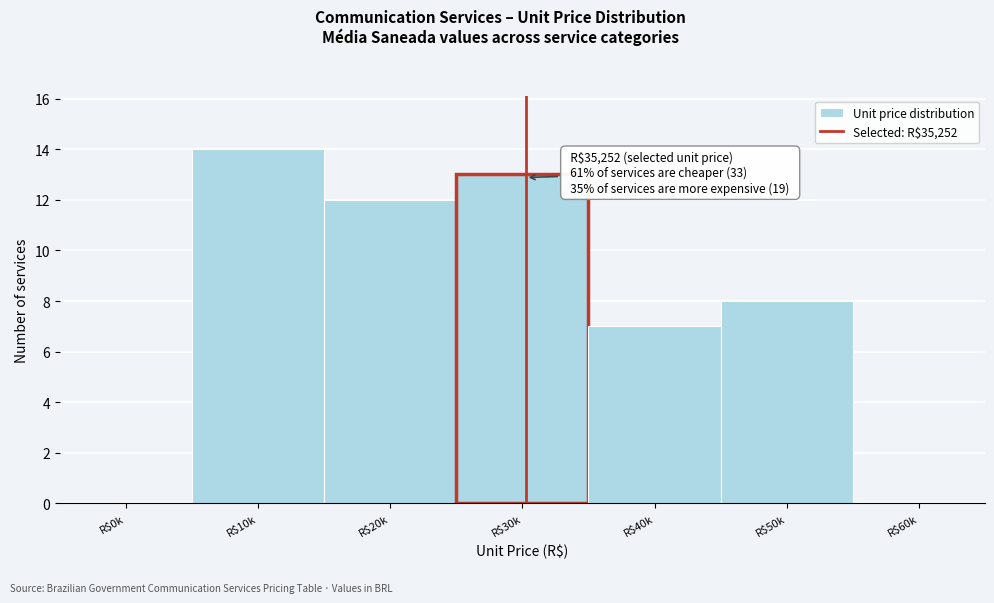

Which label corresponds to the largest value in the chart?

R$10k